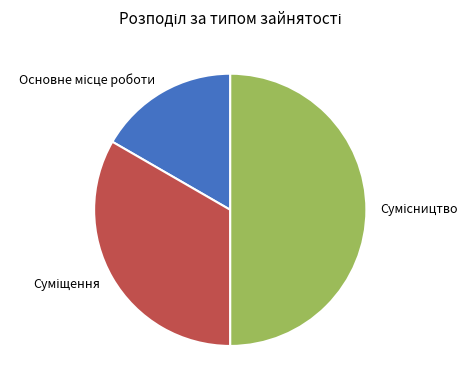

To the nearest percent, what is the difference between the Сумісництво and Основне місце роботи slice percentages?

33%